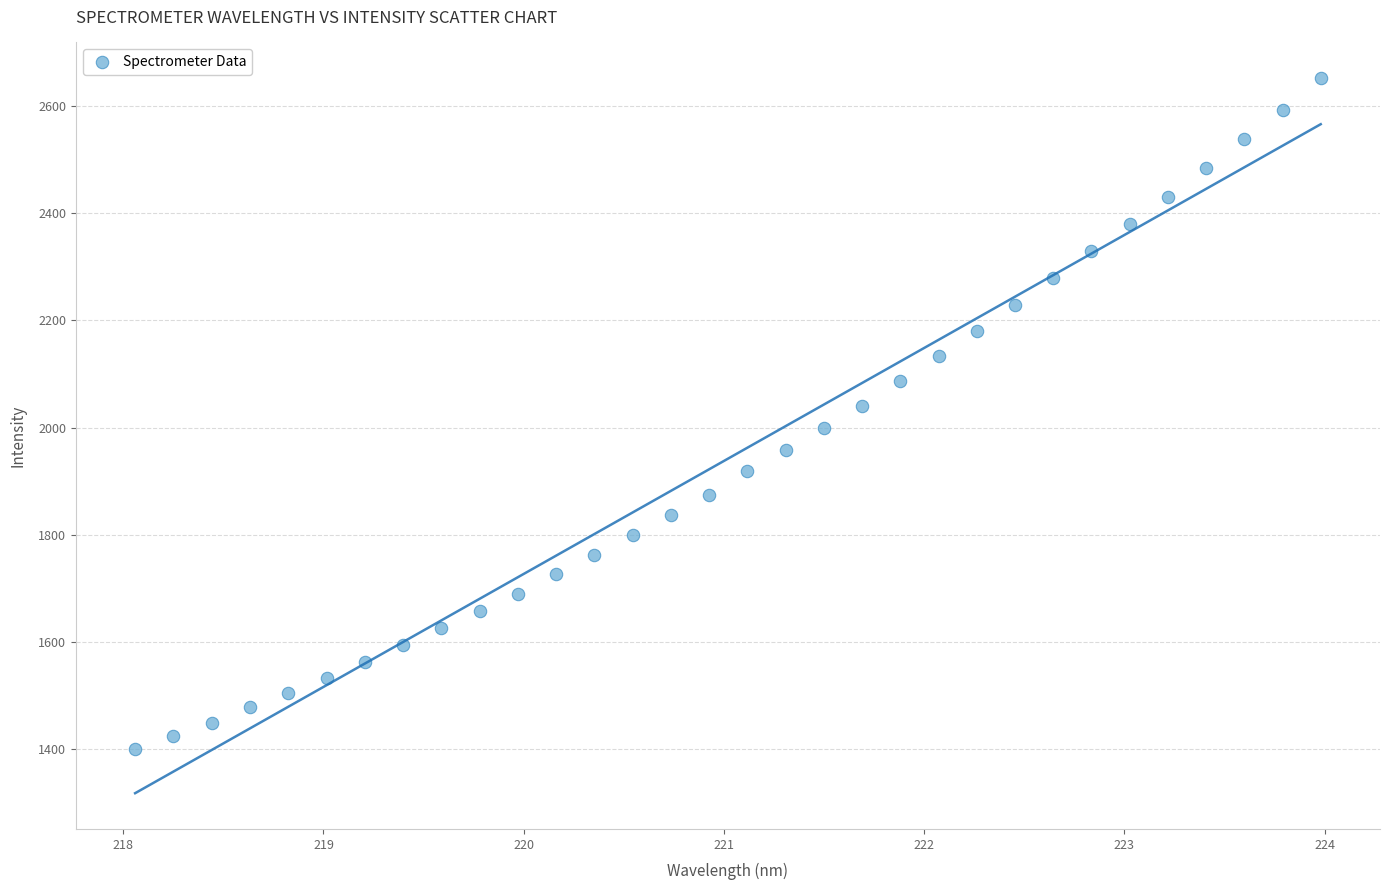

What is the range of X values (max minus min)?

5.9